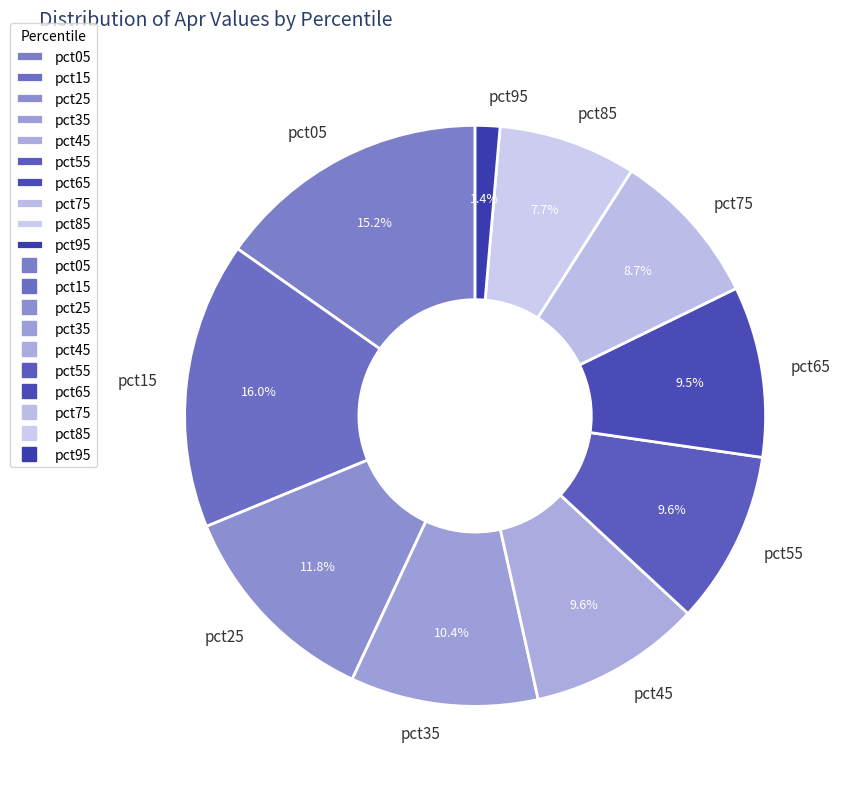

How many segments does this pie chart have?

10